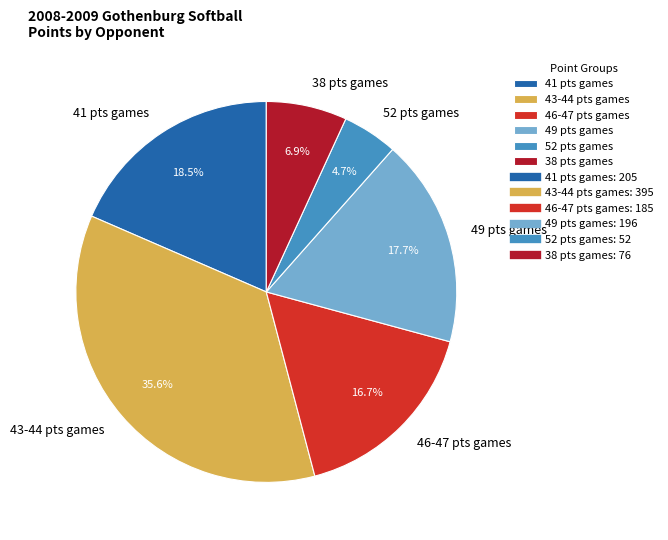

Does 49 pts games account for over 50% of the chart?

No